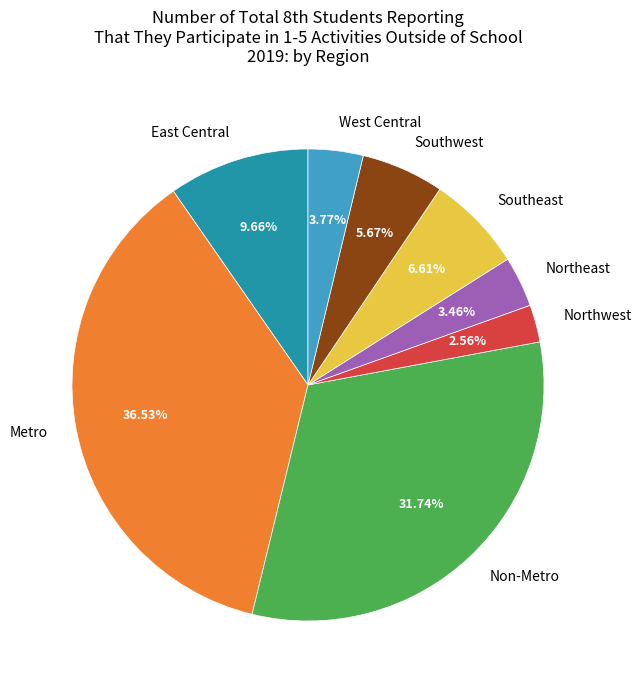

What percentage is the Southwest slice, to the nearest percent?

6%